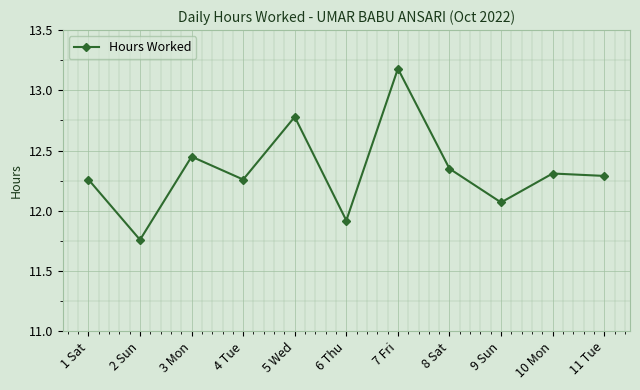

Which label corresponds to the smallest value in the chart?

2 Sun